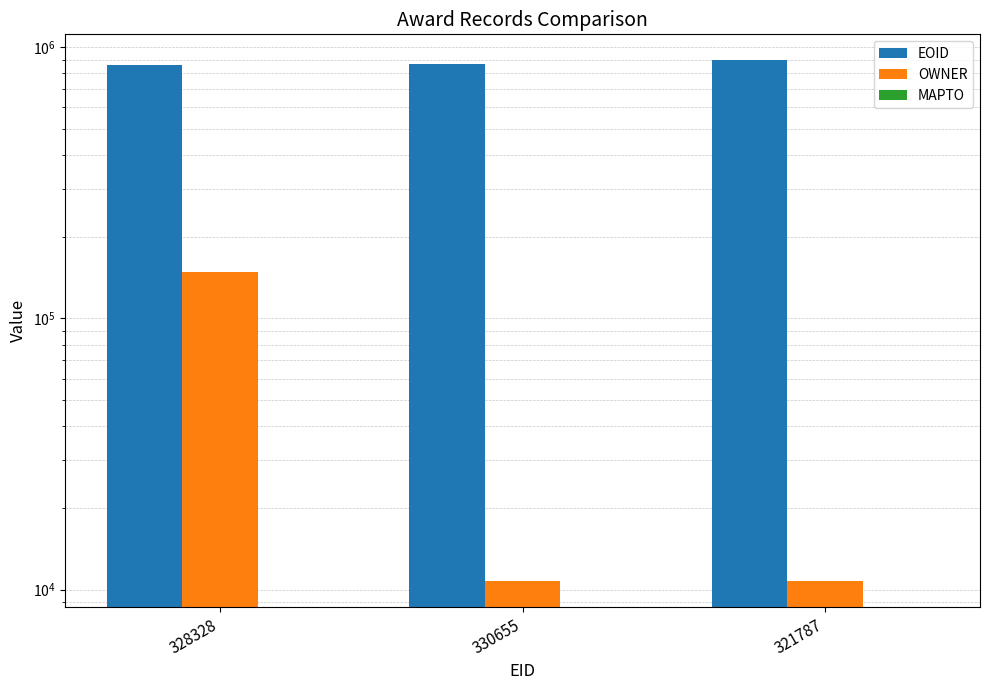

How many EOID values are between 862639 and 893809?

3